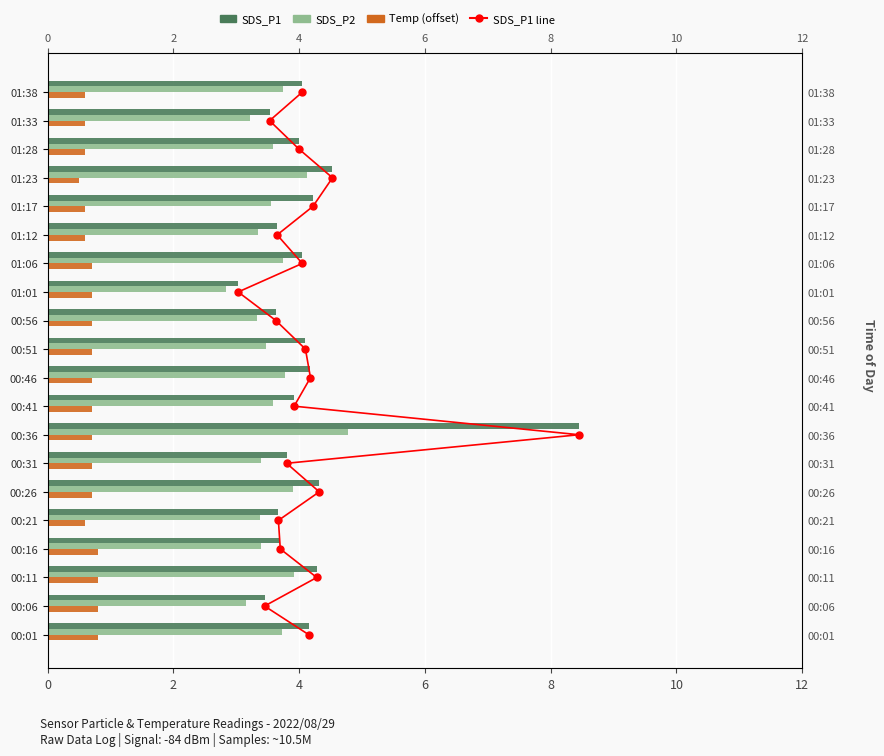

True or false: SDS_P2 has a value of 1.8 at 01:38.

False